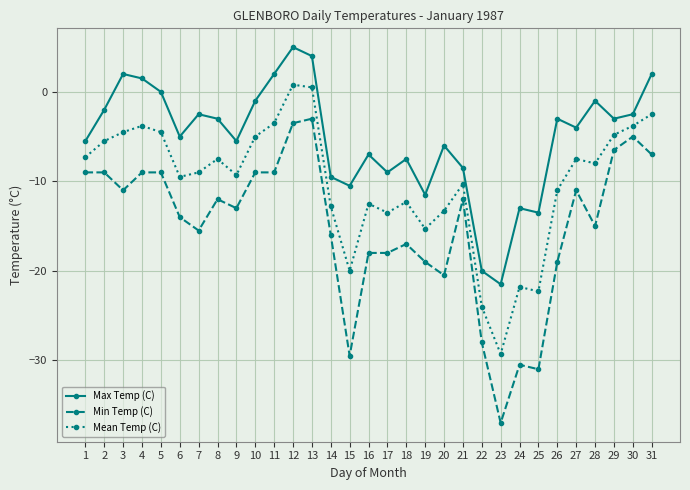

At which category does the chart reach its minimum across all series?

23